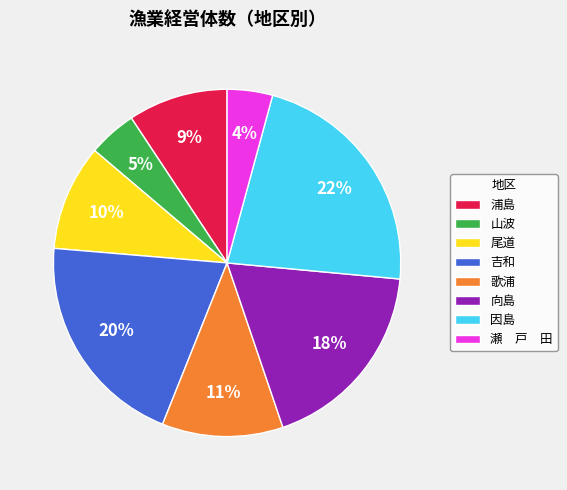

How many slices are in this pie chart?

8